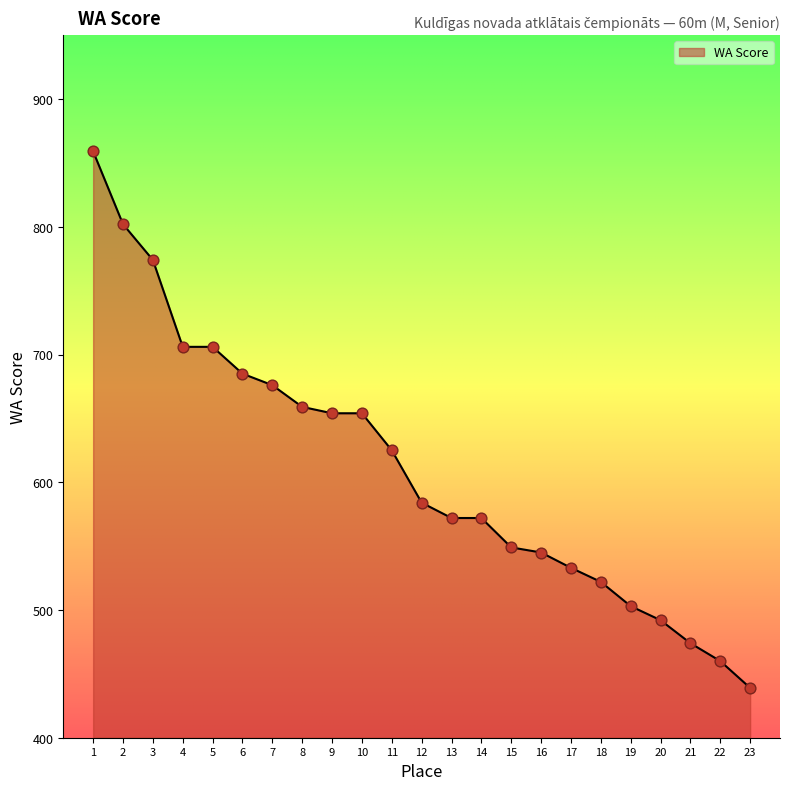

What is the smallest value displayed?

439